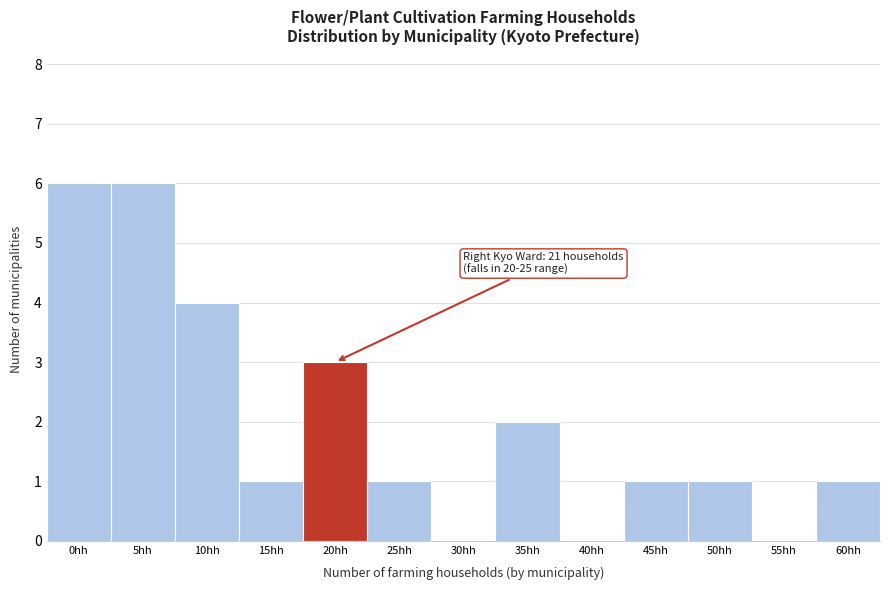

Reading left to right, transcribe all the data shown in this chart.

0hh=6	5hh=6	10hh=4	15hh=1	20hh=3	25hh=1	30hh=0	35hh=2	40hh=0	45hh=1	50hh=1	55hh=0	60hh=1